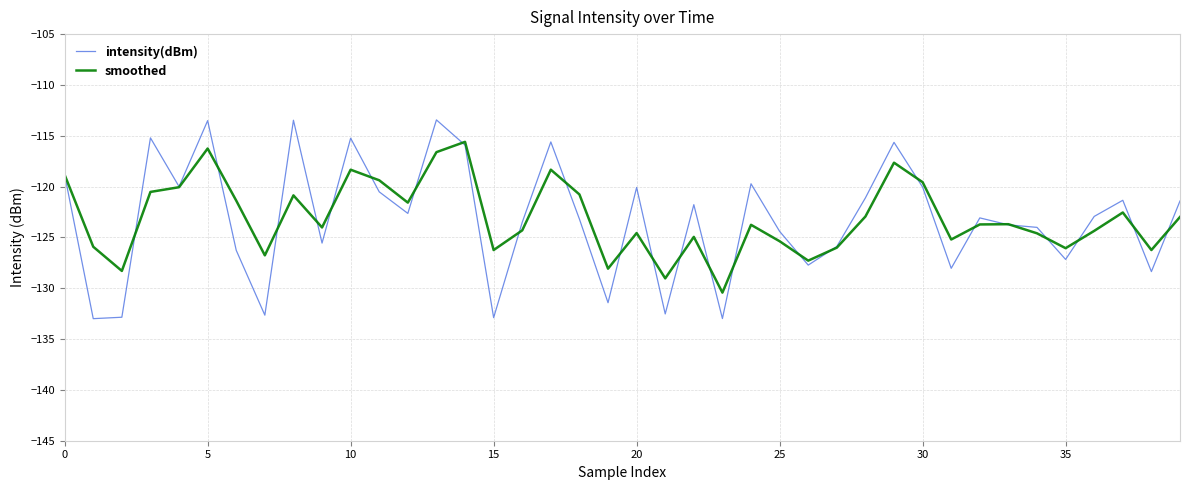

List the series in order of their peak value, lowest first.

smoothed, intensity(dBm)